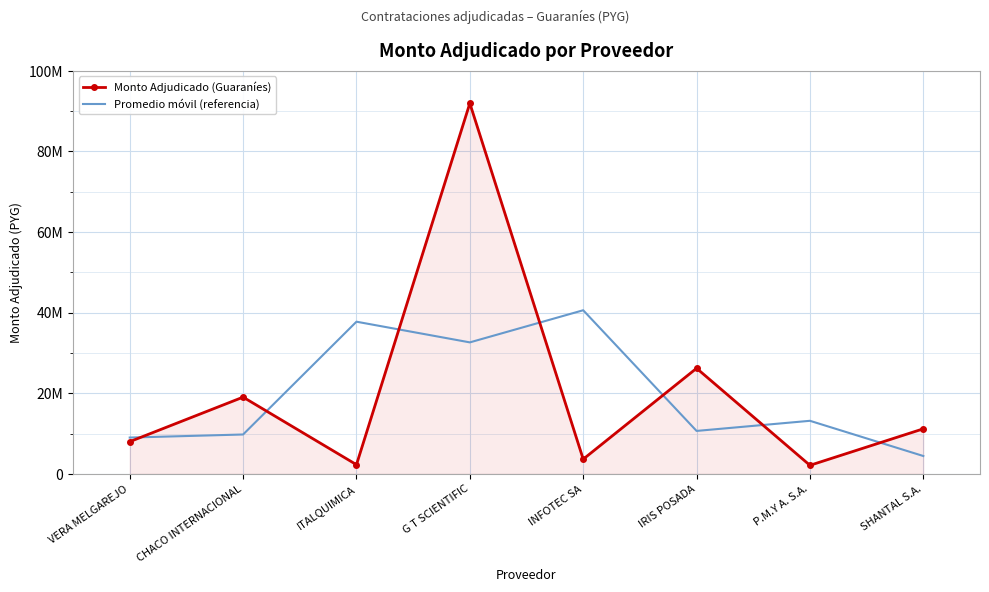

List the labels in order of Promedio móvil (referencia) value, largest first.

INFOTEC SA, ITALQUIMICA, G T SCIENTIFIC, P.M.Y A. S.A., IRIS POSADA, CHACO INTERNACIONAL, VERA MELGAREJO, SHANTAL S.A.